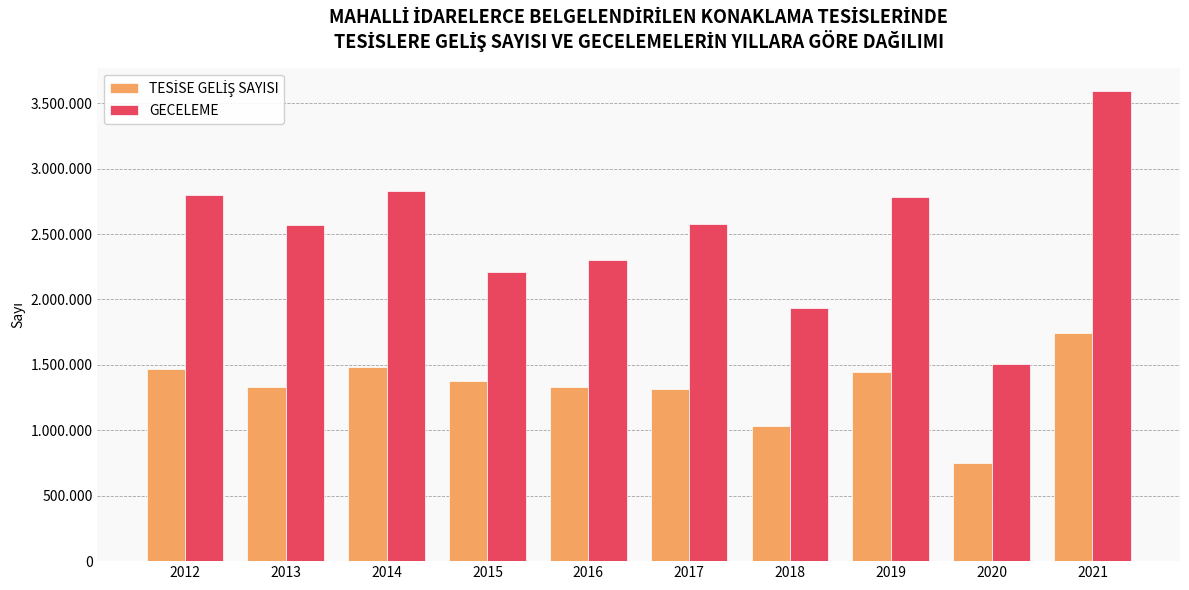

The TESİSE GELİŞ SAYISI series shows 880052 at 2017. True or false?

False